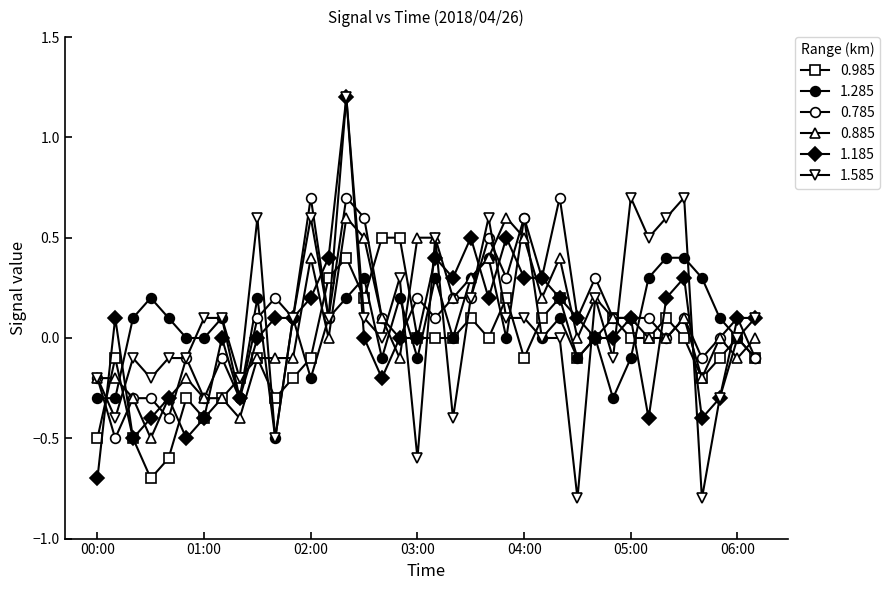

Reading left to right, extract all data points from this chart.

0.985: -0.5	-0.1	-0.5	-0.7	-0.6	-0.3	-0.4	-0.3	-0.2	-0.1	-0.3	-0.2	-0.1	0.3	0.4	0.2	0.5	0.5	-0.0	-0.0	-0.0	0.1	0.0	0.2	-0.1	0.1	0.2	-0.1	0.0	0.1	0.0	-0.0	0.1	-0.0	-0.2	-0.1	-0.0	-0.1
1.285: -0.3	-0.3	0.1	0.2	0.1	0.0	-0.0	0.1	-0.3	0.2	-0.5	0.1	-0.2	0.1	0.2	0.3	-0.1	0.2	-0.1	0.3	-0.0	0.3	0.4	0.0	0.6	-0.0	0.1	-0.1	-0.0	-0.3	-0.1	0.3	0.4	0.4	0.3	0.1	-0.0	-0.1
0.785: -0.2	-0.5	-0.3	-0.3	-0.4	-0.1	-0.3	-0.1	-0.3	0.1	0.2	0.1	0.7	0.1	0.7	0.6	0.1	0.0	0.2	0.1	0.2	0.2	0.5	0.3	0.6	0.3	0.7	0.1	0.3	0.1	0.1	0.1	-0.0	0.1	-0.1	-0.0	0.1	-0.1
0.885: -0.2	-0.2	-0.3	-0.5	-0.3	-0.2	-0.3	-0.3	-0.4	-0.1	-0.1	-0.1	0.4	0.0	0.6	0.5	0.1	-0.1	0.5	0.5	0.2	0.3	0.4	0.6	0.5	0.2	0.4	0.0	0.2	0.1	0.1	0.0	-0.0	0.1	-0.2	-0.0	-0.1	-0.0
1.185: -0.7	0.1	-0.5	-0.4	-0.3	-0.5	-0.4	-0.0	-0.3	0.0	0.1	0.1	0.2	0.4	1.2	0.0	-0.2	-0.0	-0.0	0.4	0.3	0.5	0.2	0.5	0.3	0.3	0.2	0.1	0.0	-0.0	0.1	-0.4	0.2	0.3	-0.4	-0.3	0.1	0.1
1.585: -0.2	-0.4	-0.1	-0.2	-0.1	-0.1	0.1	0.1	-0.2	0.6	-0.5	0.1	0.6	0.1	1.2	0.1	0.0	0.3	-0.6	0.5	-0.4	0.2	0.6	0.1	0.1	-0.0	-0.0	-0.8	0.2	-0.1	0.7	0.5	0.6	0.7	-0.8	-0.3	0.0	0.1